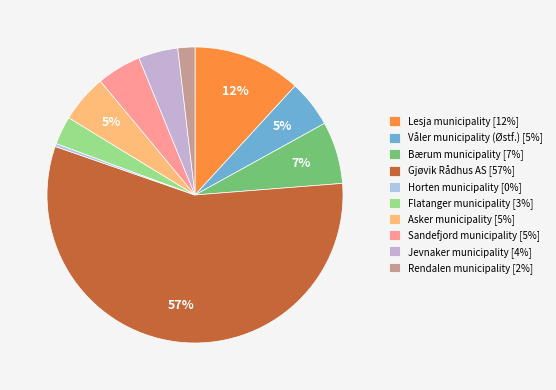

To the nearest percent, what is the combined percentage of Flatanger municipality and Gjøvik Rådhus AS?

60%